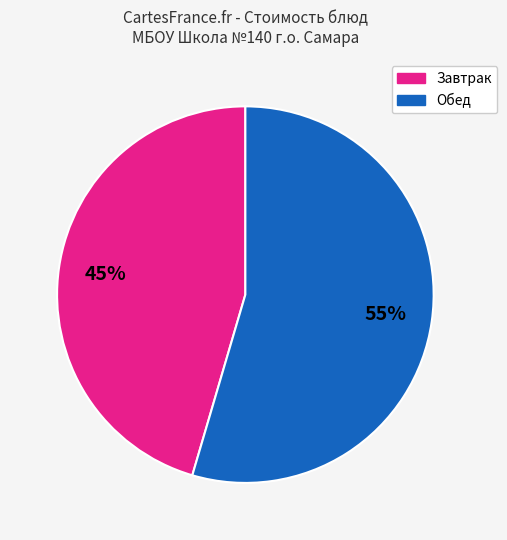

How many segments does this pie chart have?

2